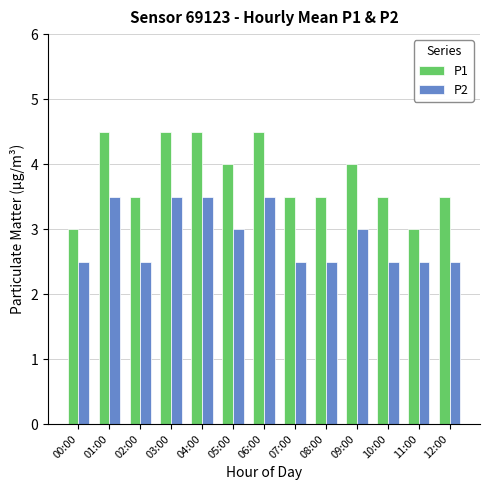

List the series in order of their overall mean, highest first.

P1, P2